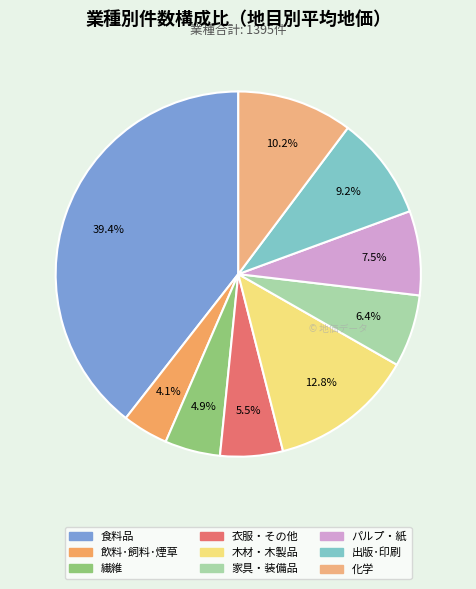

Is there a majority slice in this chart?

No